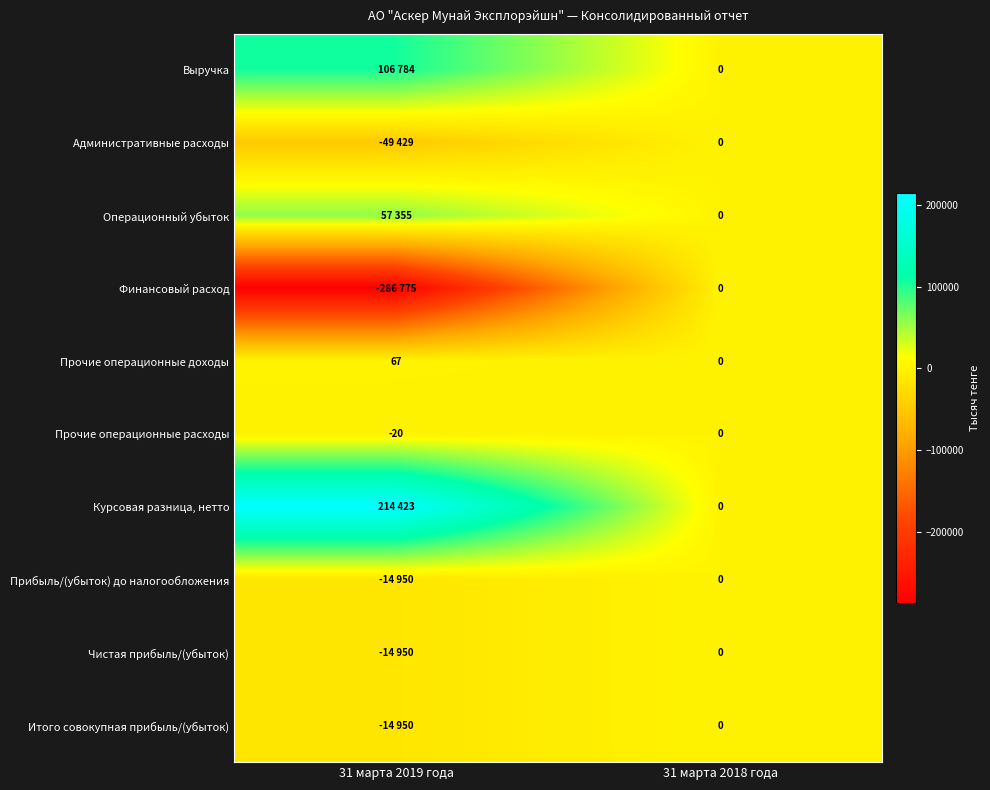

At which label is Прочие операционные расходы closest to -10?

31 марта 2019 года